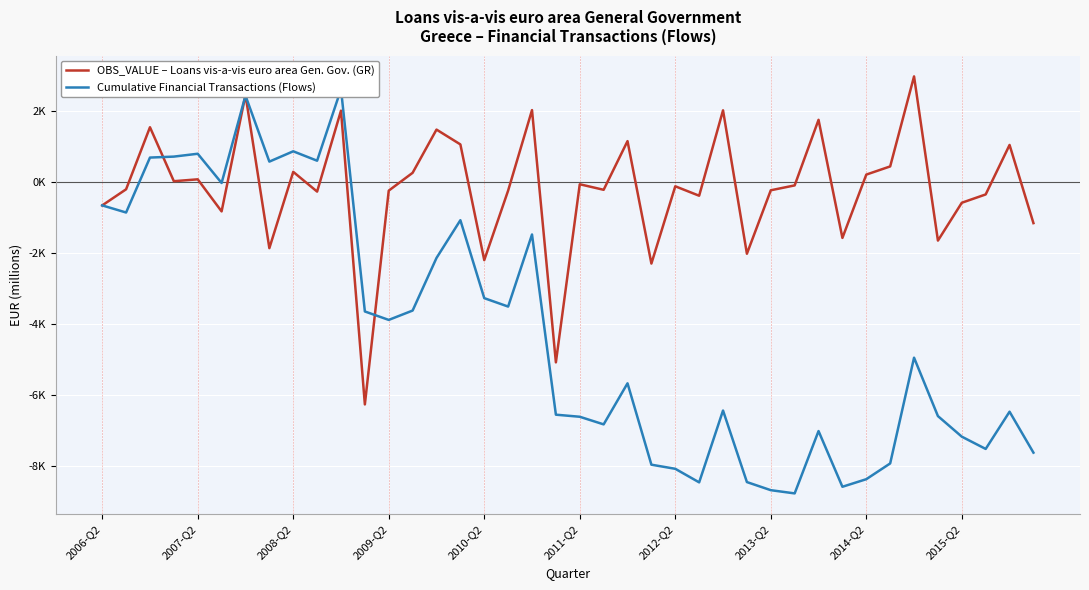

The value of OBS_VALUE – Loans vis-a-vis euro area Gen. Gov. (GR) at 2012-Q2 is 4045.6. True or false?

False